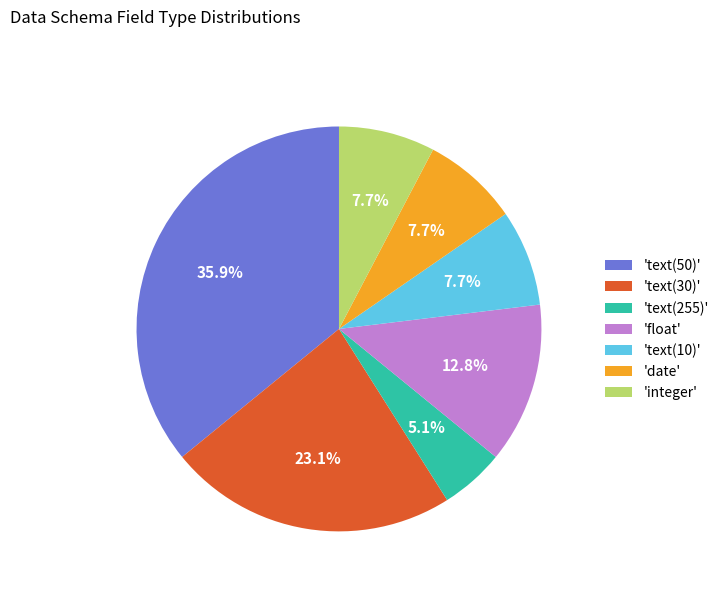

What portion of the pie excludes 'date'?

92.3%